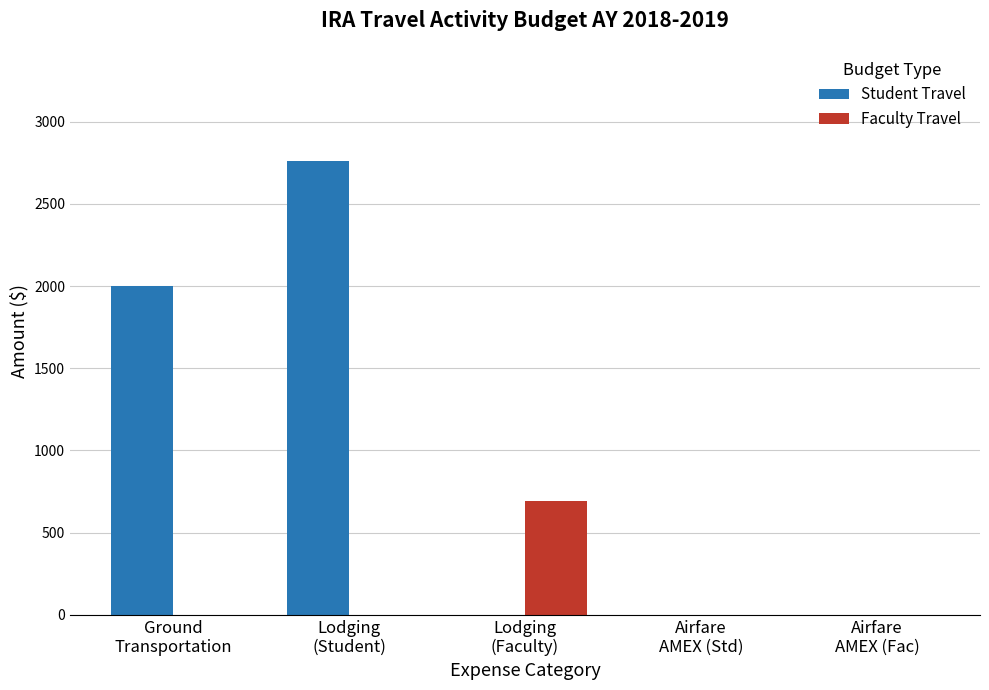

What is the sum of all Faculty Travel values?

690